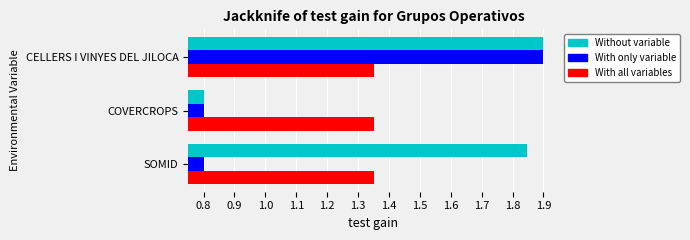

Between SOMID and COVERCROPS, which series saw the biggest shift?

Without variable